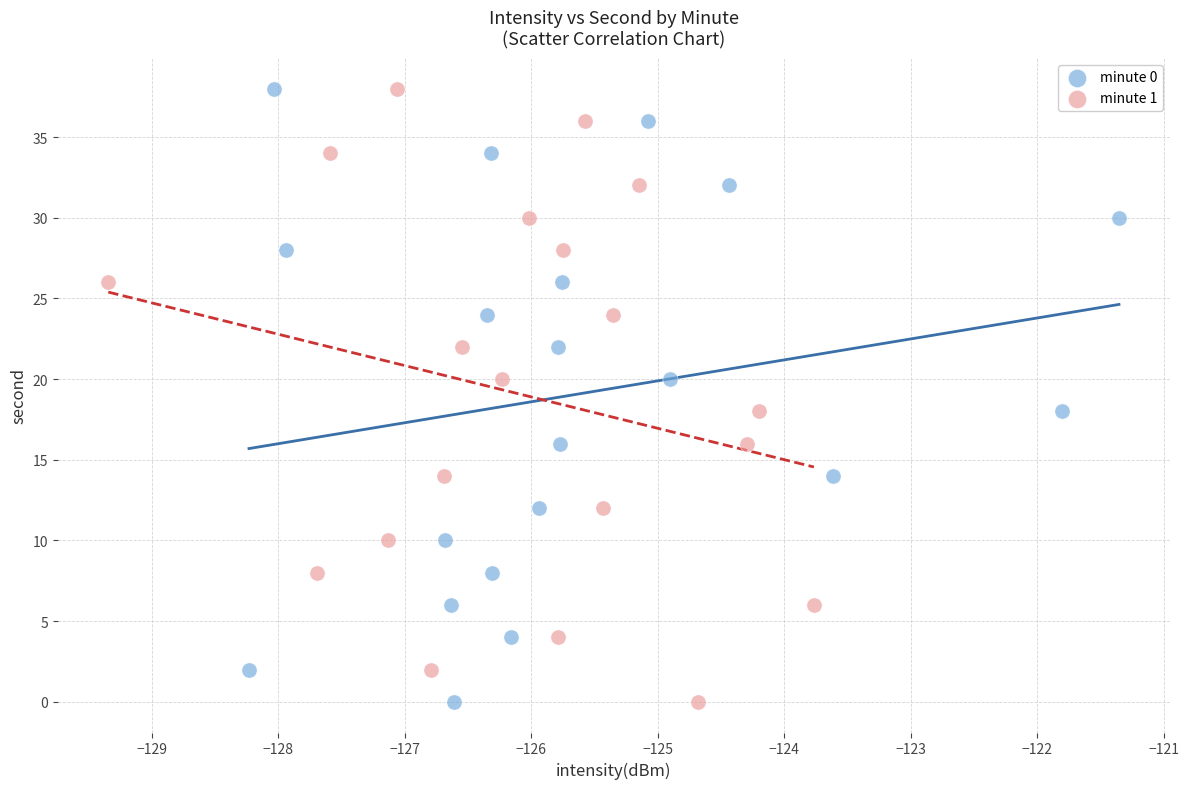

What are all the series names shown in the legend?

minute 0, minute 1